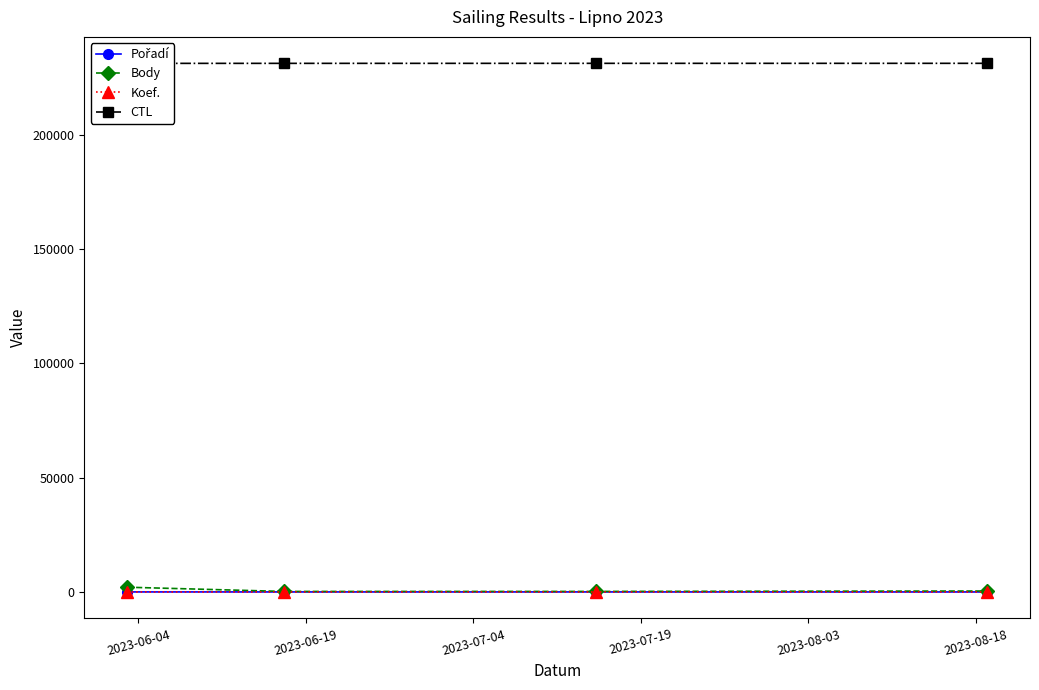

What is the minimum value shown in the chart?

1